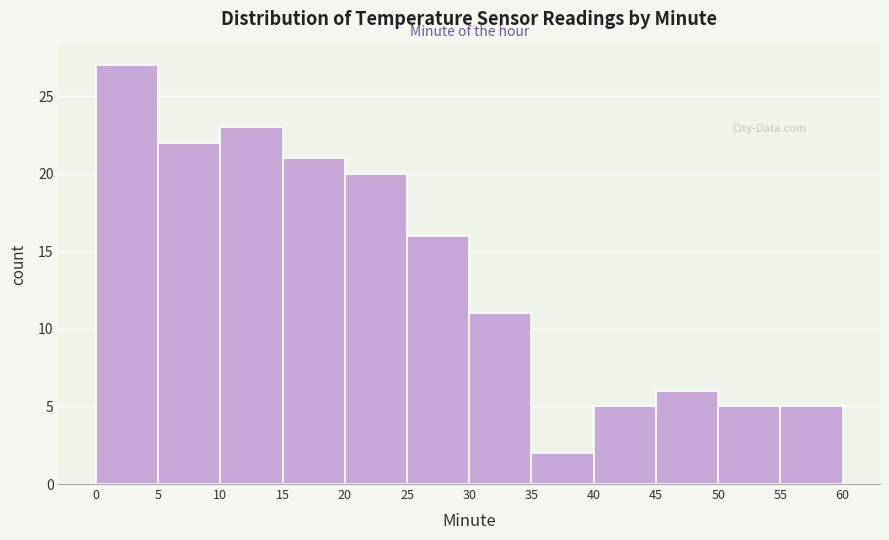

Reading left to right, list every bar in this chart as the range it spans on the x-axis followed by its height. The values are not printed on the chart, so give them approximately, as read against the axis.

0 to 5: 27
5 to 10: 22
10 to 15: 23
15 to 20: 21
20 to 25: 20
25 to 30: 16
30 to 35: 11
35 to 40: 2
40 to 45: 5
45 to 50: 6
50 to 55: 5
55 to 60: 5